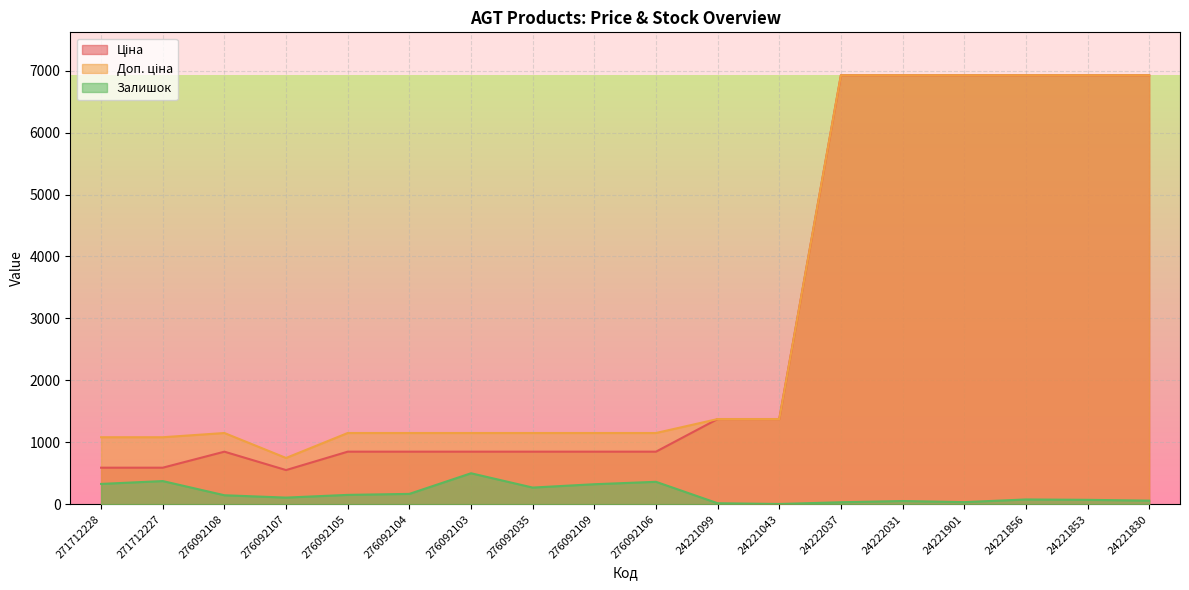

True or false: Залишок and Ціна cross at least once.

False